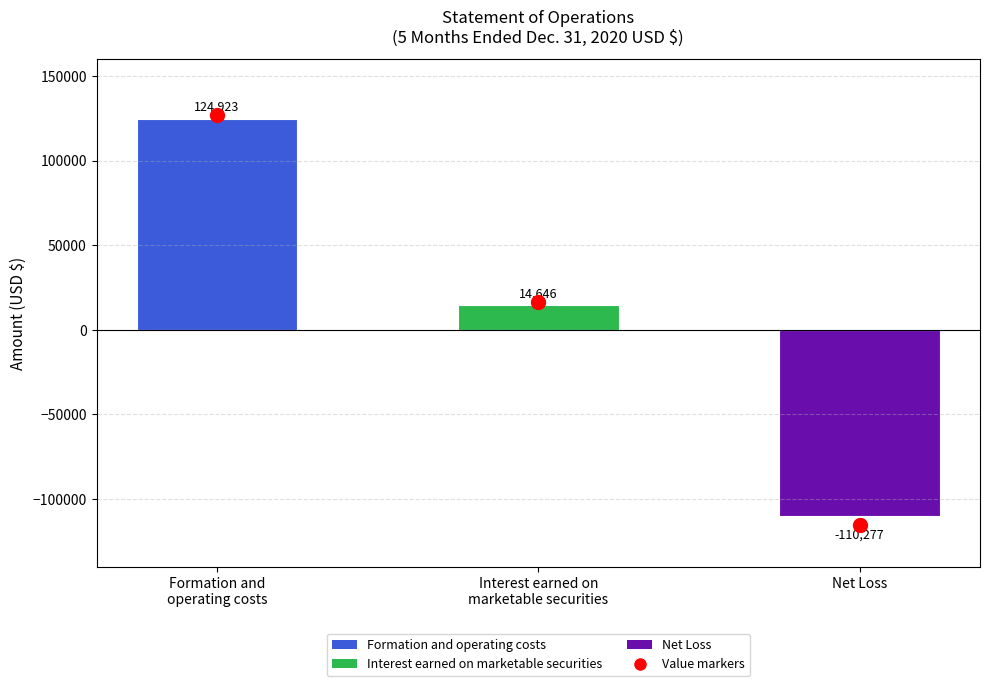

Reading left to right, what are all the values shown in this chart?

Formation and
operating costs=124923	Interest earned on
marketable securities=14646	Net Loss=-110277